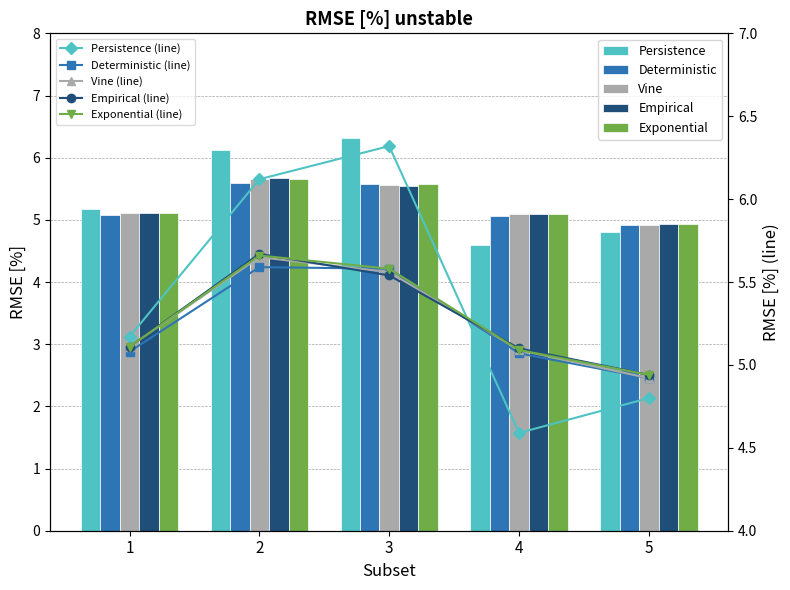

What is the difference between the maximum and minimum values in the Deterministic series?

0.7